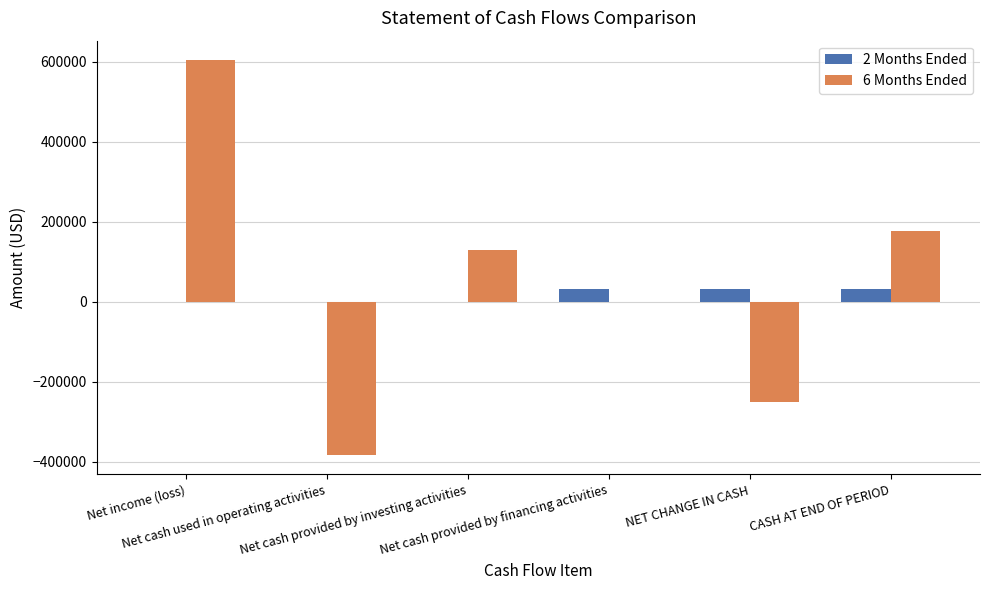

True or false: 2 Months Ended has a value of 31388 at NET CHANGE IN CASH.

True